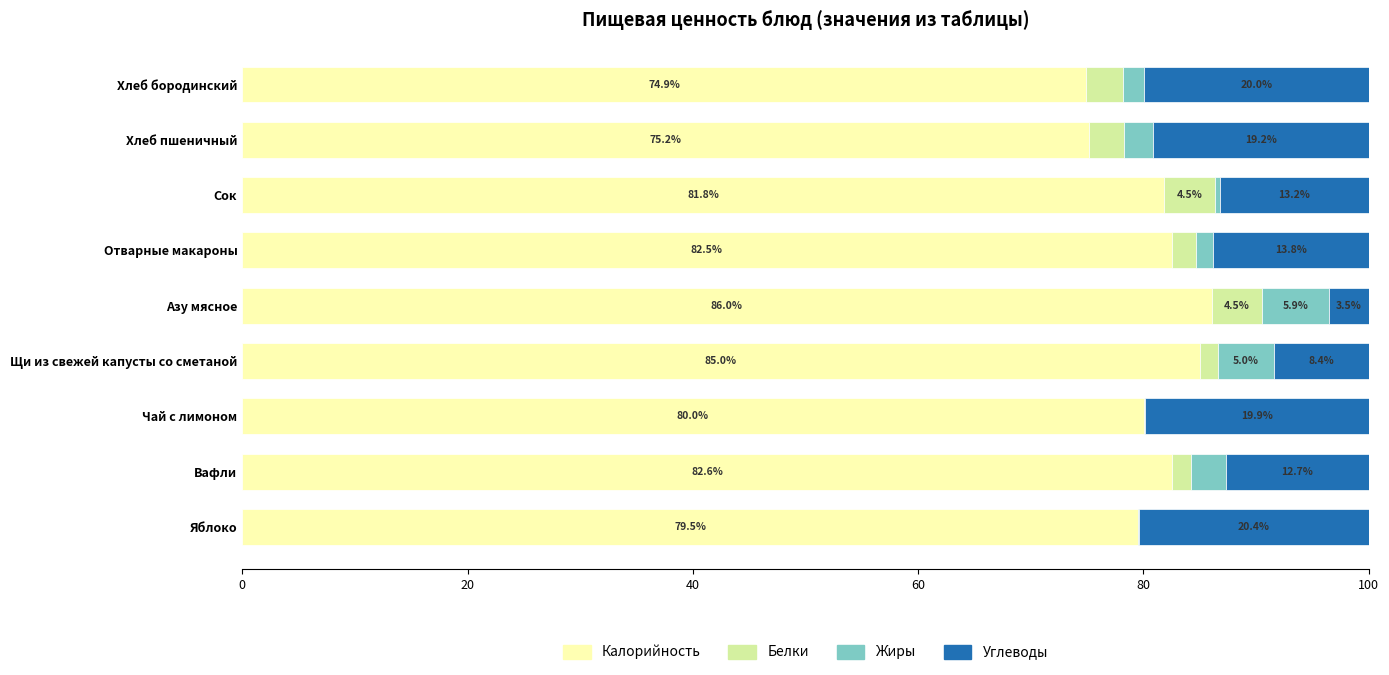

Which category has the highest value in the Калорийность series?

Азу мясное